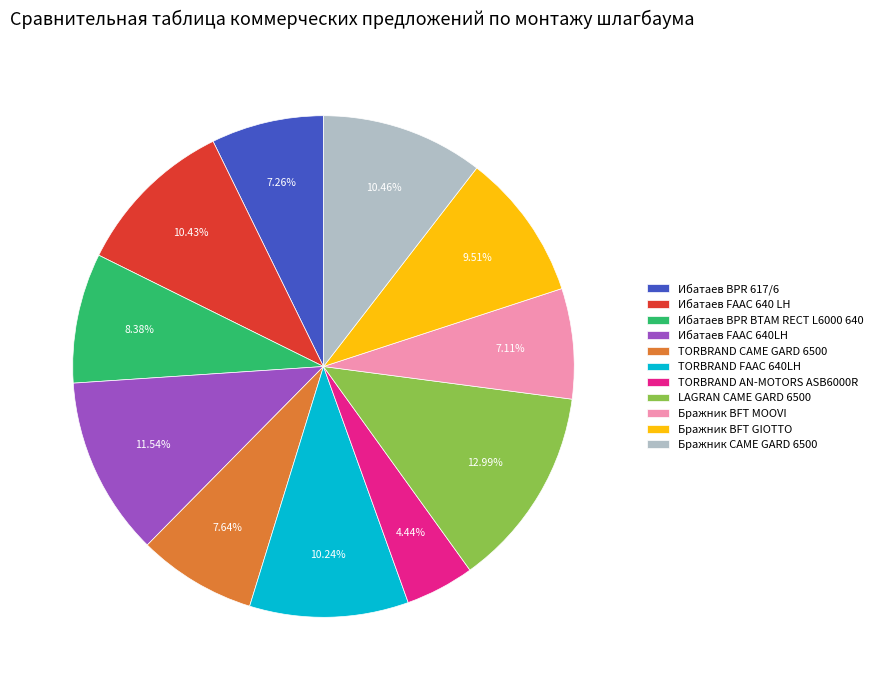

How many segments does this pie chart have?

11